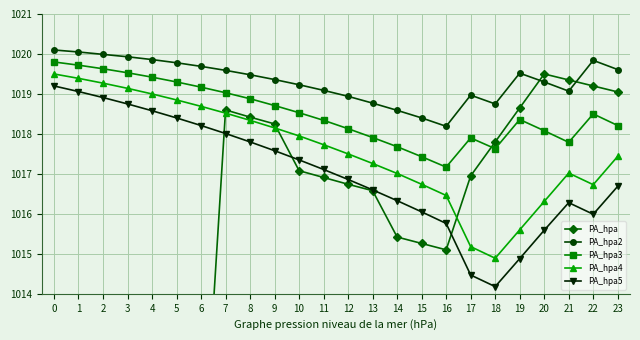

At which label is PA_hpa5 closest to 1016?

22